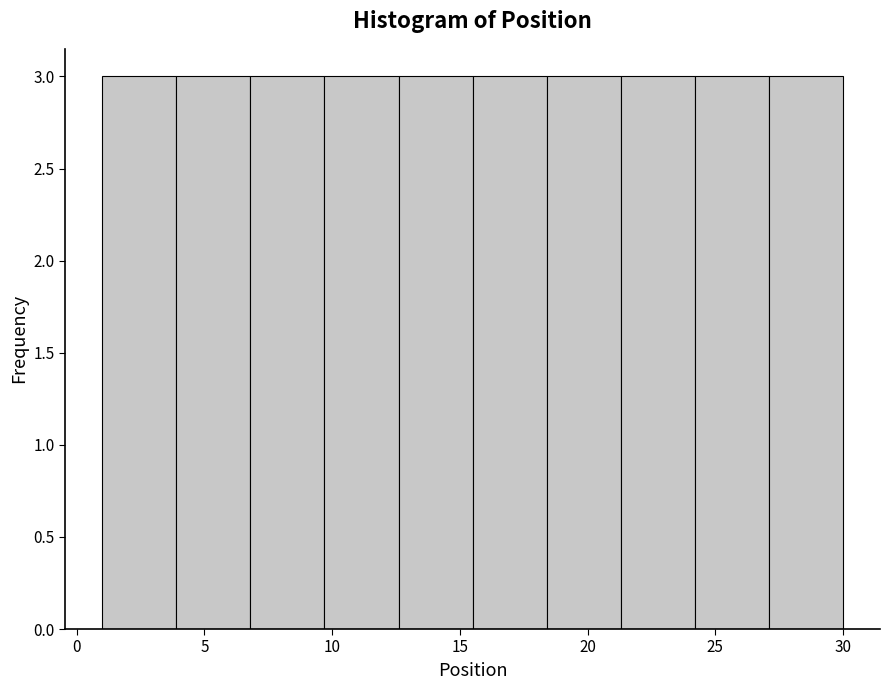

Reading left to right, list every bar in this chart as the range it spans on the x-axis followed by its height. Neither the bar edges nor the heights are printed on the chart, so give them approximately, as read against the axes.

1.0 to 3.9: 3
3.9 to 6.8: 3
6.8 to 9.7: 3
9.7 to 12.6: 3
12.6 to 15.5: 3
15.5 to 18.4: 3
18.4 to 21.3: 3
21.3 to 24.2: 3
24.2 to 27.1: 3
27.1 to 30.0: 3